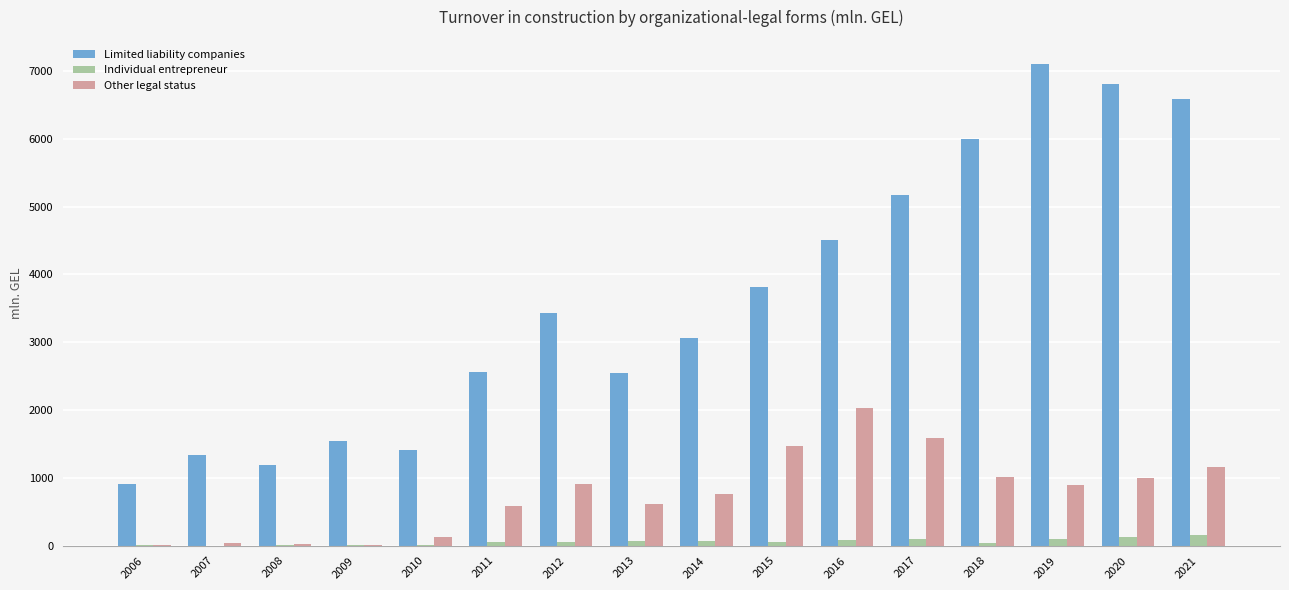

What is the difference between the Limited liability companies values at 2013 and 2015?

1271.7